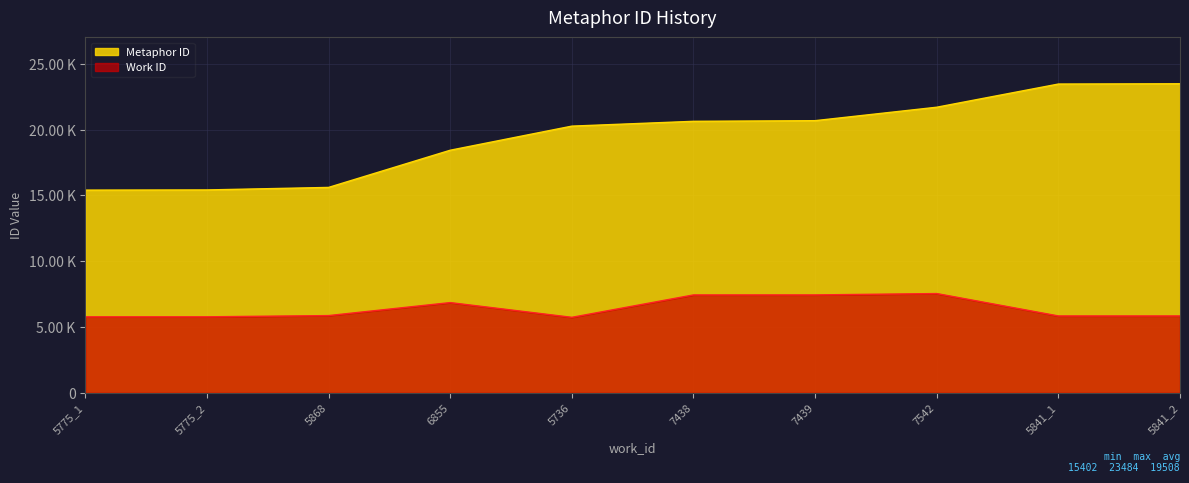

What is the sum of the id values at 5841_2 and 5736?

43748